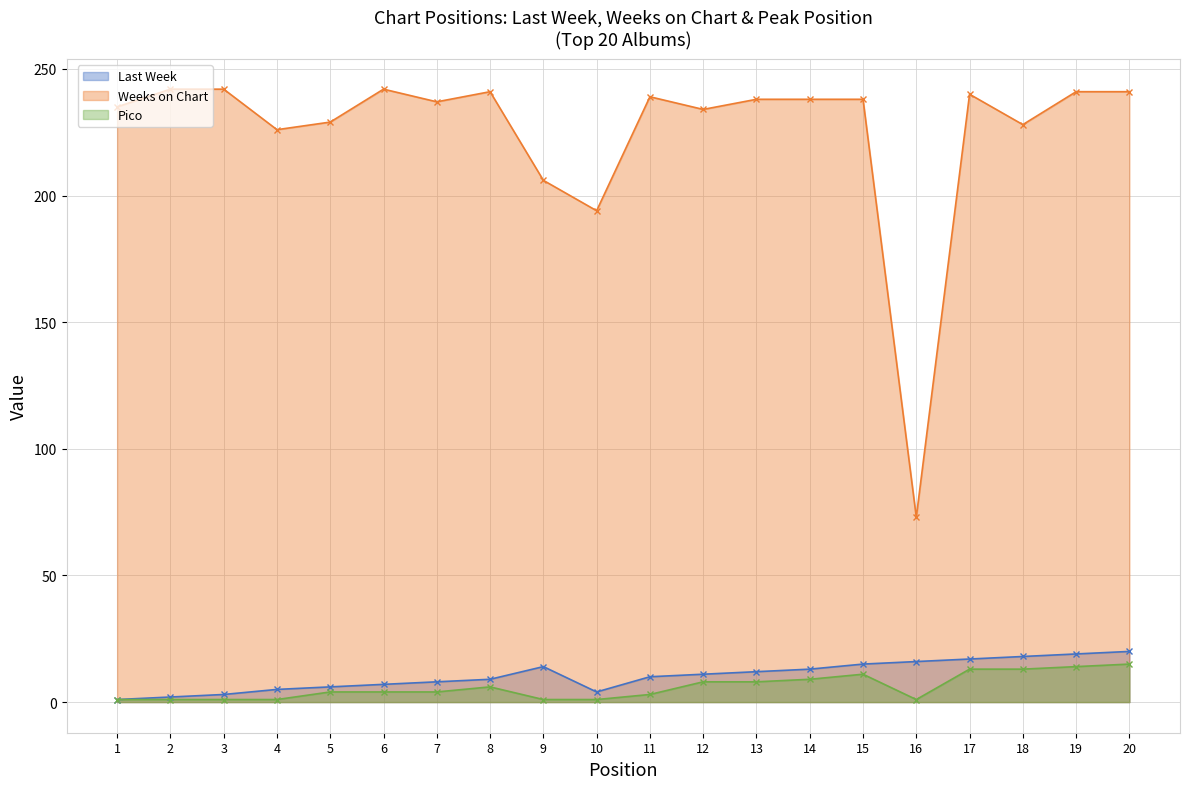

What is the total value across all series at 20?

276